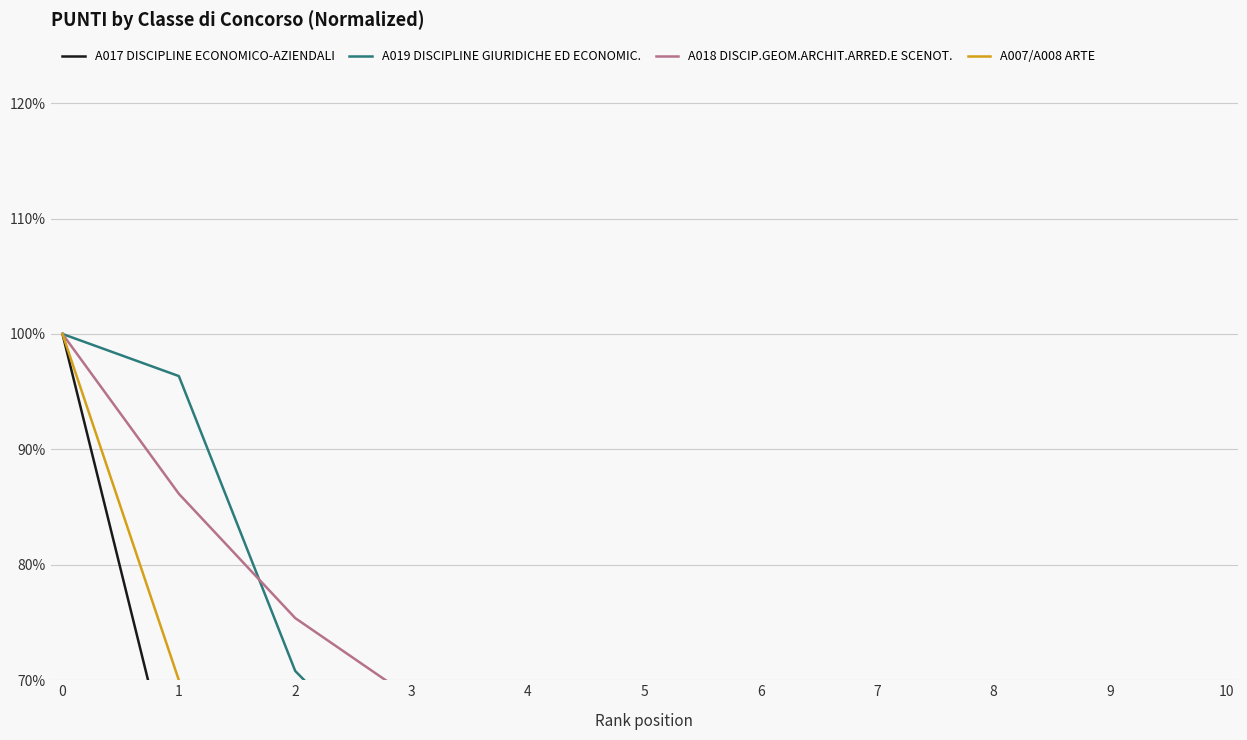

Reading left to right, what are all the values shown in this chart?

A017 DISCIPLINE ECONOMICO-AZIENDALI: 0=100.0	1=59.2	2=64.4	3=57.7	4=50.9	5=37.1	6=23.3	7=23.0	8=21.5	9=19.3	10=19.0
A019 DISCIPLINE GIURIDICHE ED ECONOMIC.: 0=100.0	1=96.4	2=70.8	3=60.6	4=59.1	5=49.3	6=46.7	7=39.1	8=28.8	9=28.8	10=27.0
A018 DISCIP.GEOM.ARCHIT.ARRED.E SCENOT.: 0=100.0	1=86.2	2=75.4	3=68.5	4=59.2	5=42.3	6=42.3	7=39.2	8=0.0	9=0.0	10=0.0
A007/A008 ARTE: 0=100.0	1=70.0	2=0.0	3=0.0	4=0.0	5=0.0	6=0.0	7=0.0	8=0.0	9=0.0	10=0.0